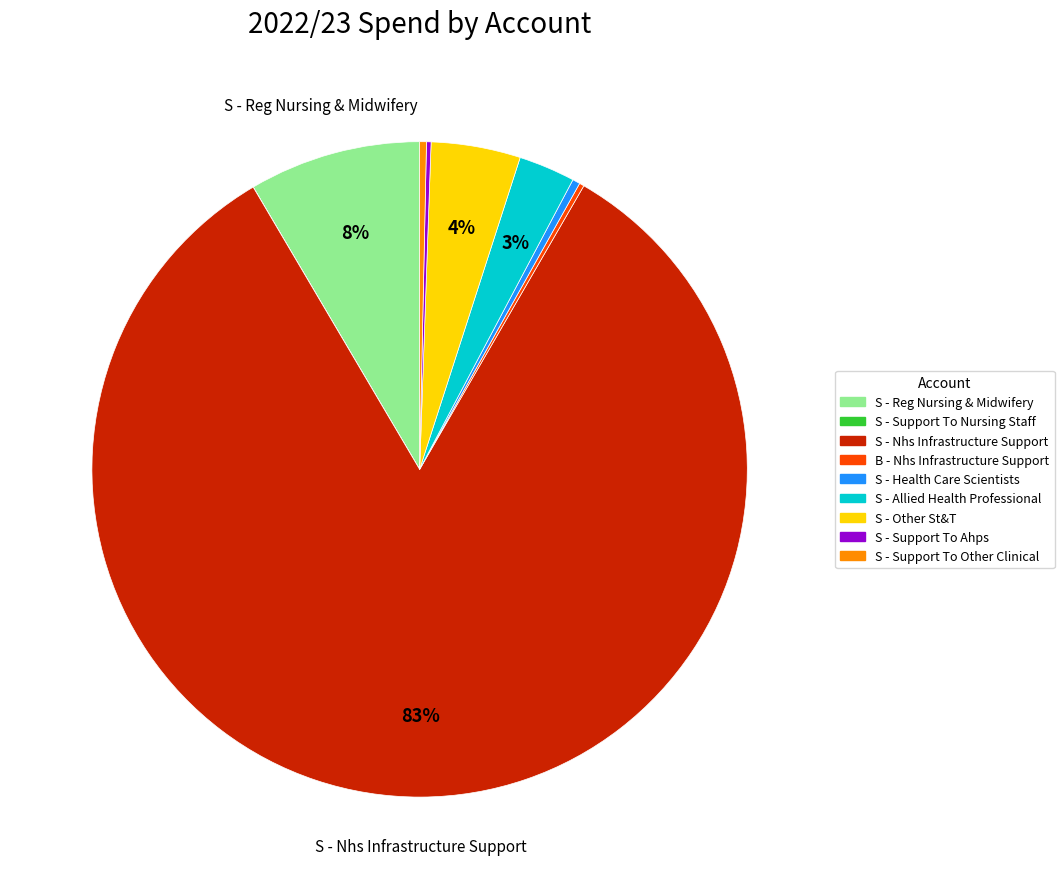

Which category accounts for the majority?

S - Nhs Infrastructure Support